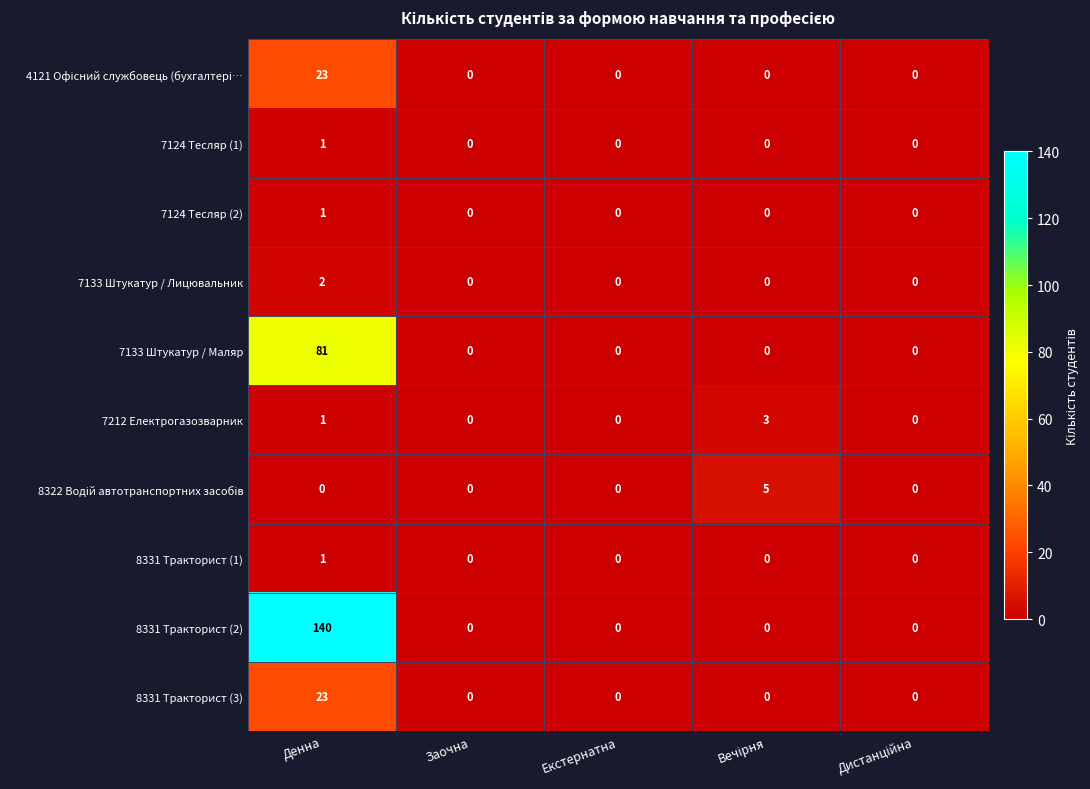

True or false: 7133 Штукатур / Лицювальник has a value of 0 at Заочна.

True